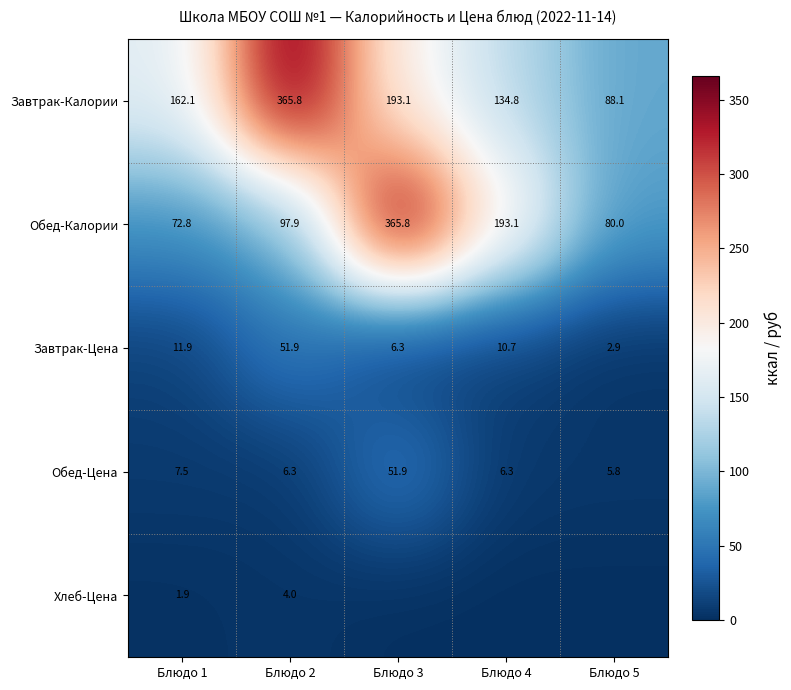

How many series are shown in this chart?

5